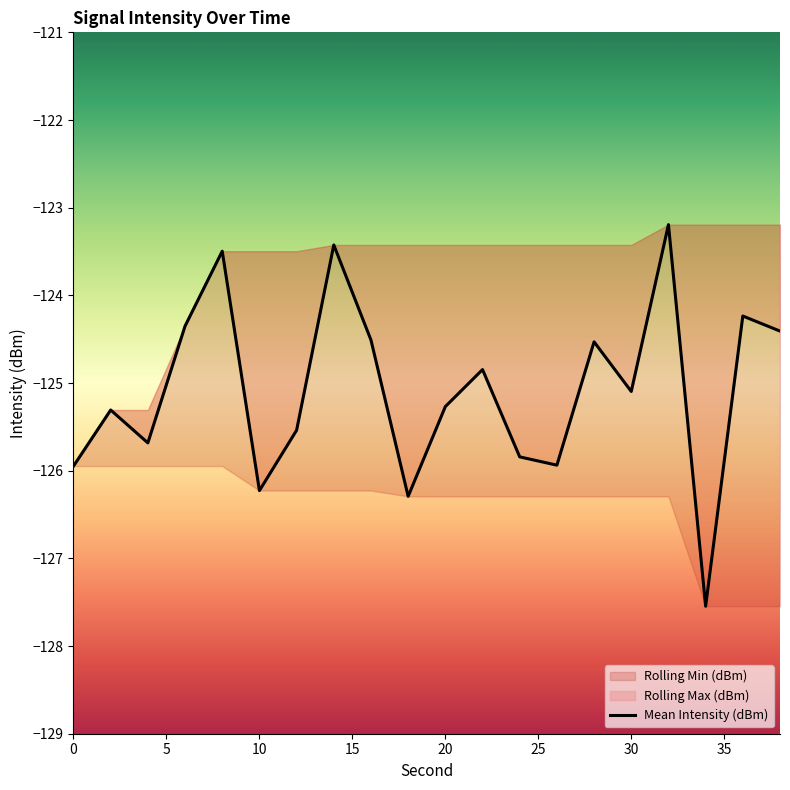

How many lines are shown in the chart?

1